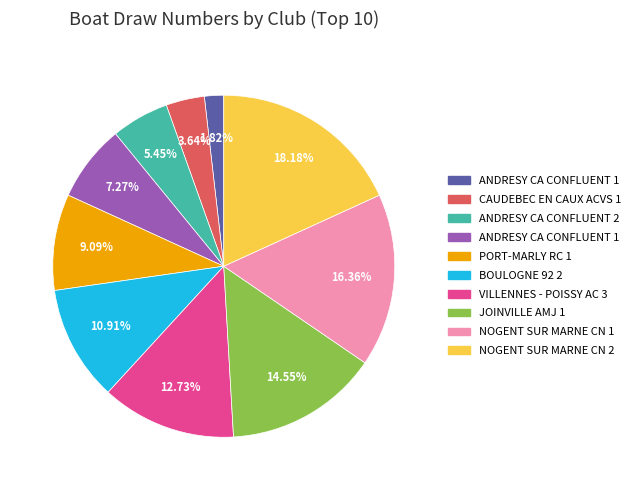

Is there any slice that represents more than half of the pie?

No